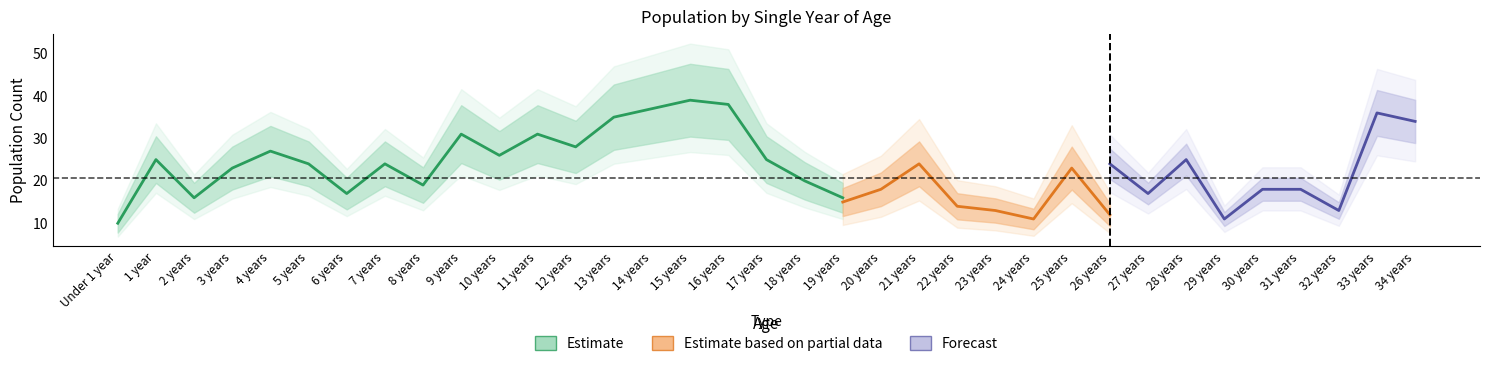

What is the value of the Female point at the 26th from the left?

23